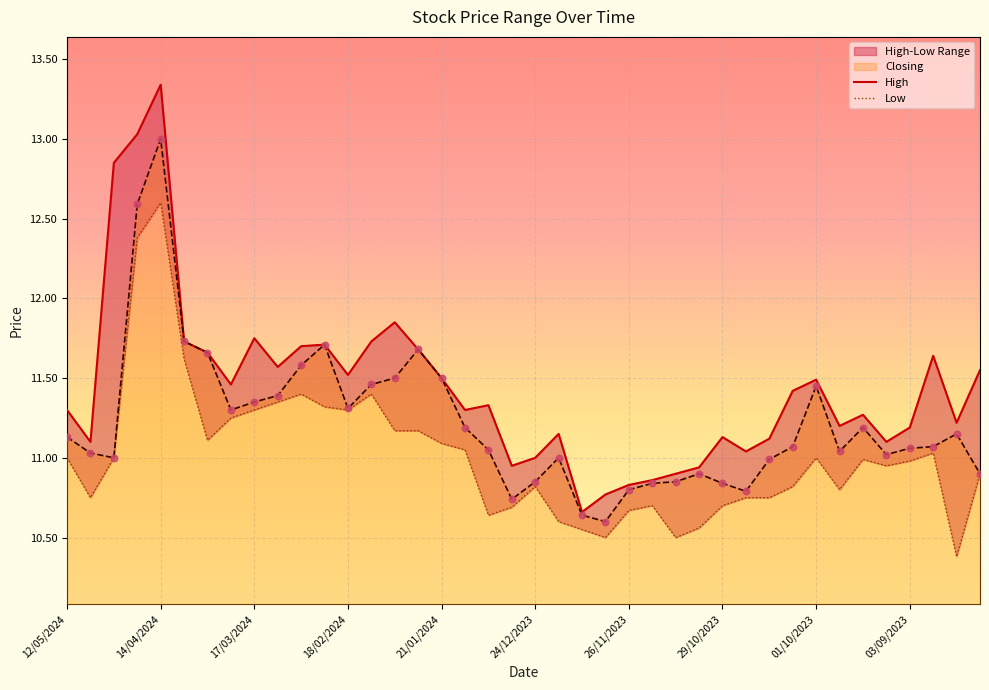

Is the value of High at 37 greater than the value of Closing at 24?

Yes